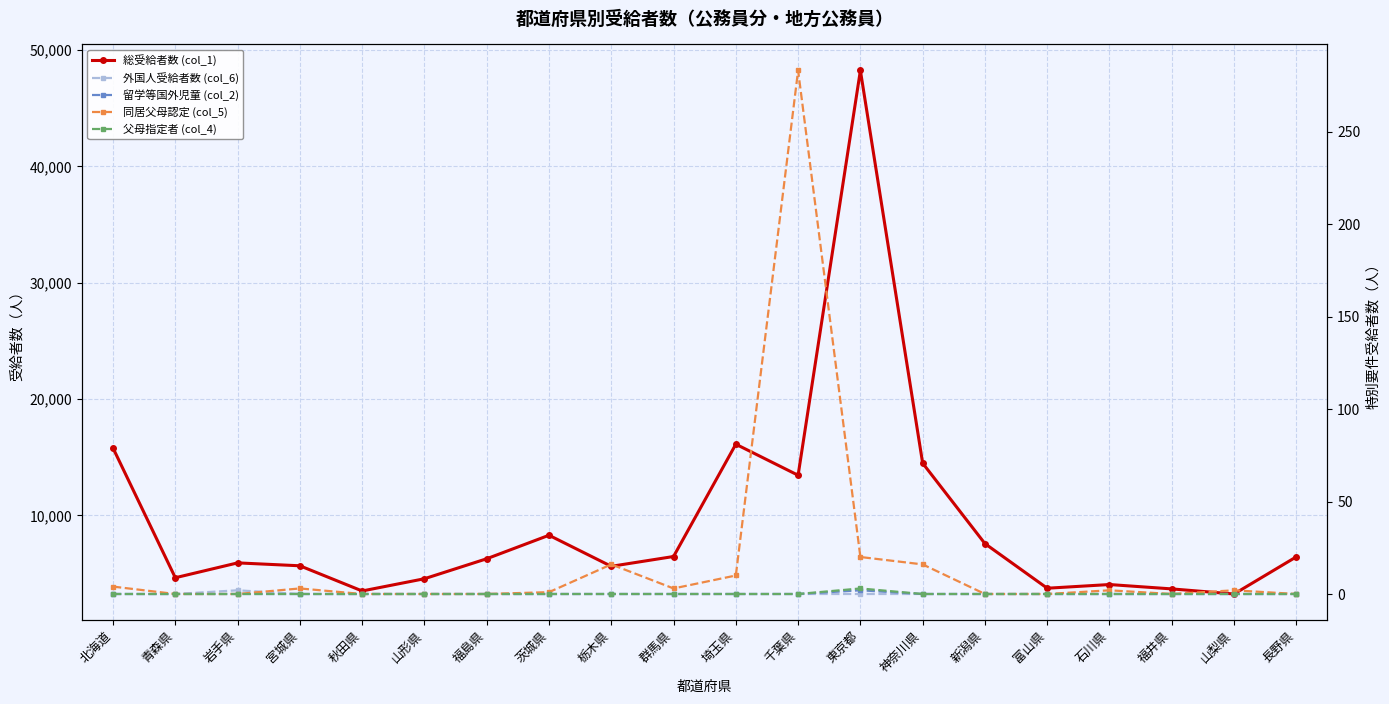

What is the minimum value for 総受給者数 (col_1)?

3232